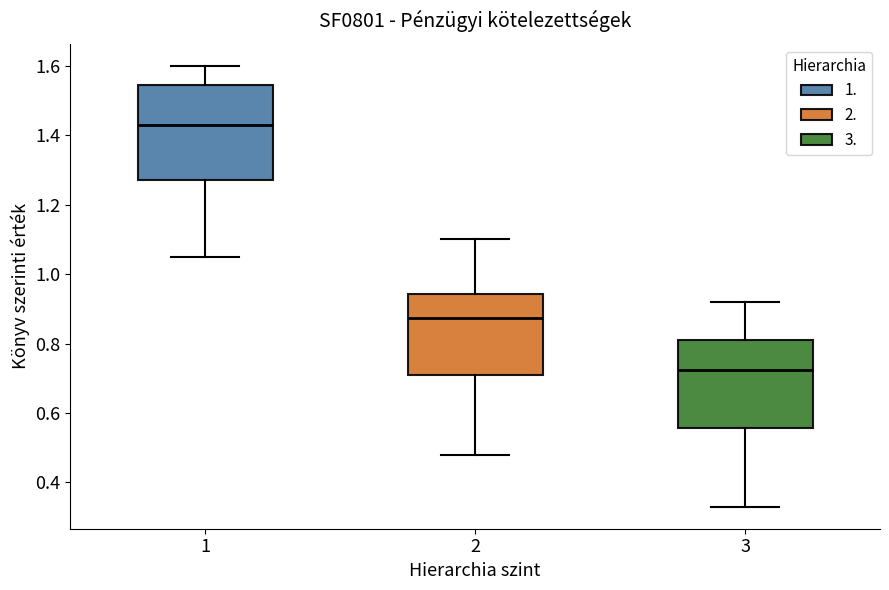

Where is the lower edge of the box at x = 3 on the y-axis? The values are not printed on the chart, so give them approximately, as read against the axis.

0.56